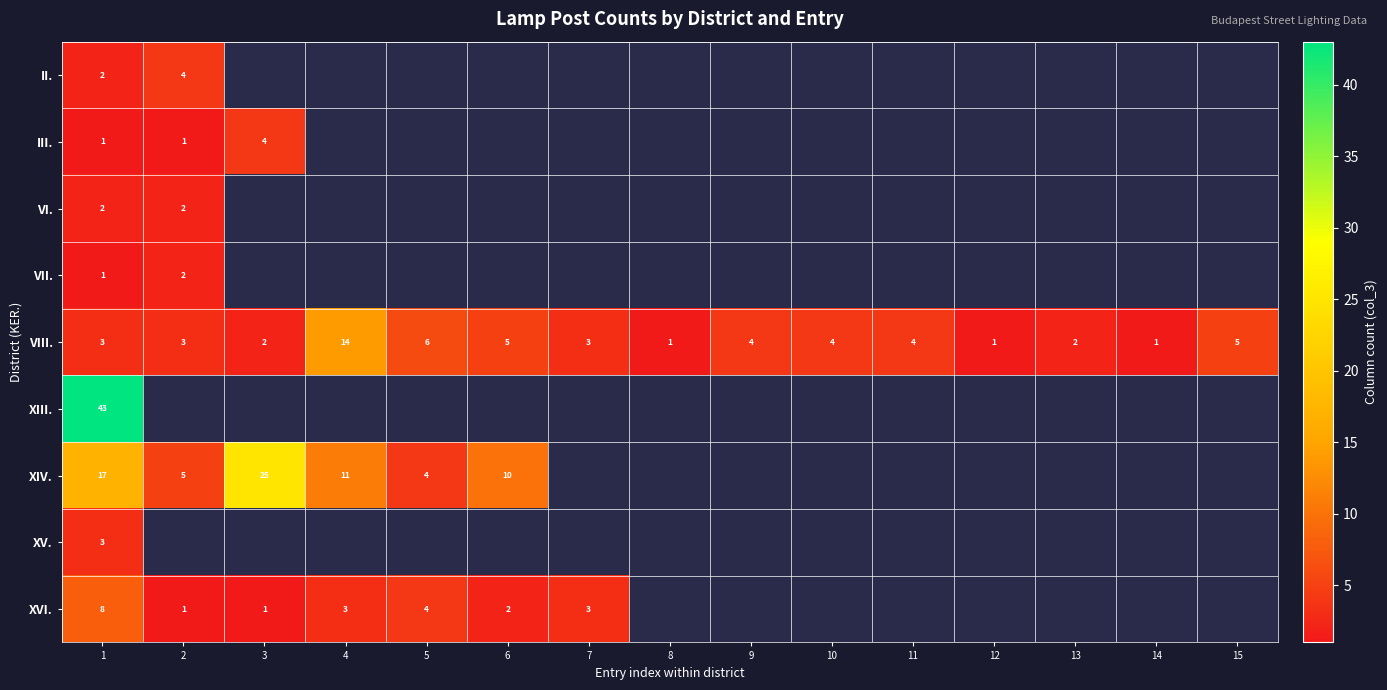

What is the sum of the VIII. values at 10 and 1?

7